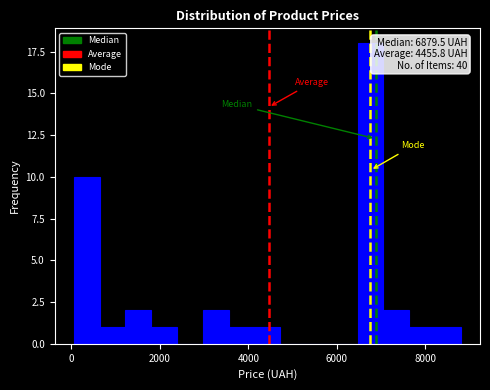

Read against the x-axis, roughly where is the centre of the tallest bar?

6800